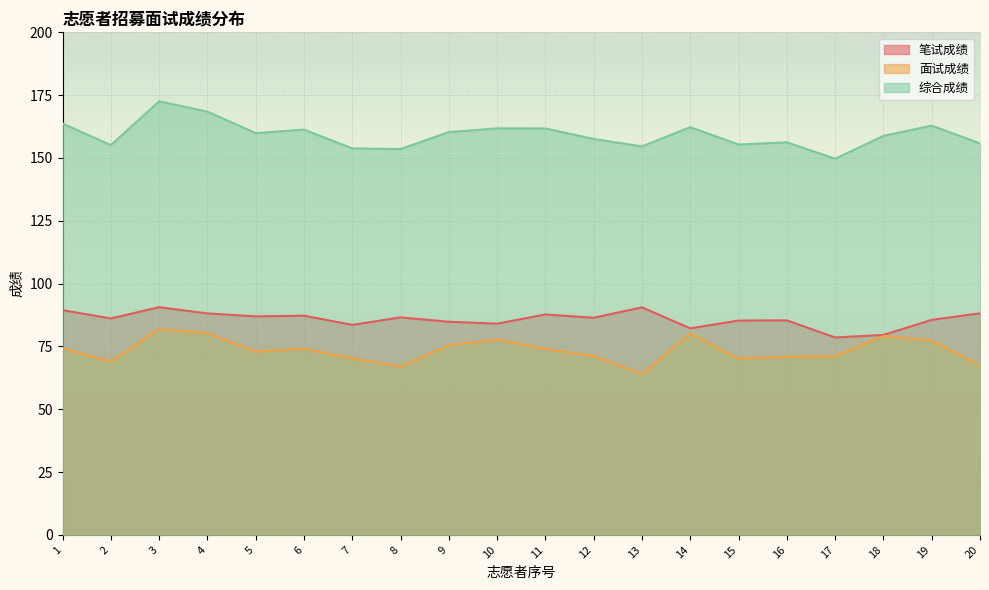

Reading left to right, what are all the values shown in this chart?

笔试成绩: 89.4	86.1	90.6	88.1	87.0	87.2	83.6	86.6	84.8	84.1	87.7	86.4	90.6	82.2	85.3	85.4	78.6	79.6	85.6	88.2
面试成绩: 74.3	69.0	81.9	80.3	72.9	74.0	70.2	67.0	75.5	77.7	74.0	71.1	64.1	80.1	70.1	70.8	71.1	79.2	77.3	67.6
综合成绩: 163.7	155.1	172.5	168.4	159.9	161.3	153.8	153.5	160.3	161.8	161.8	157.6	154.6	162.3	155.4	156.2	149.7	158.8	162.9	155.8